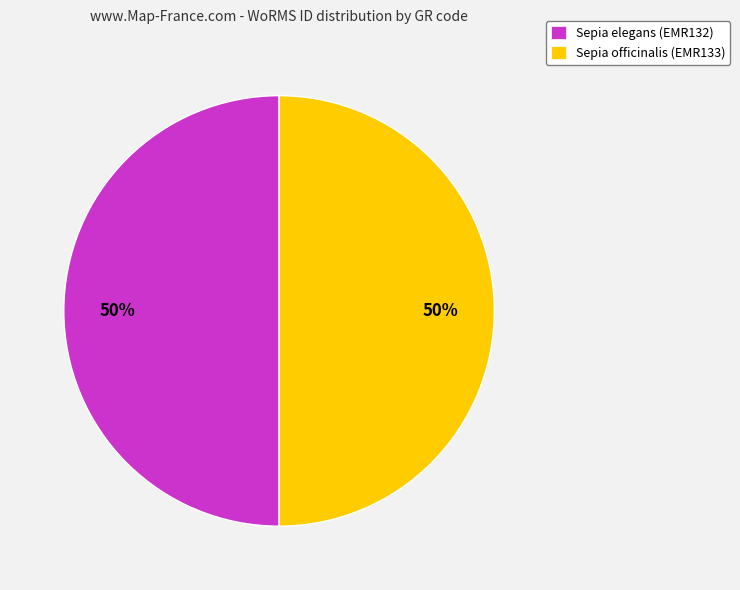

Do Sepia elegans (EMR132) and Sepia officinalis (EMR133) together represent more than half of the pie?

Yes